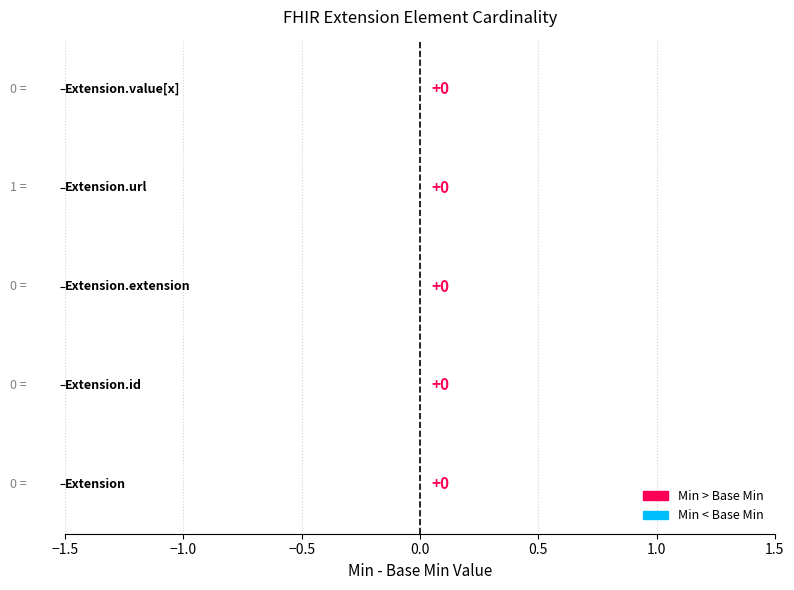

What is the label of the 5th bar from the right?

Extension